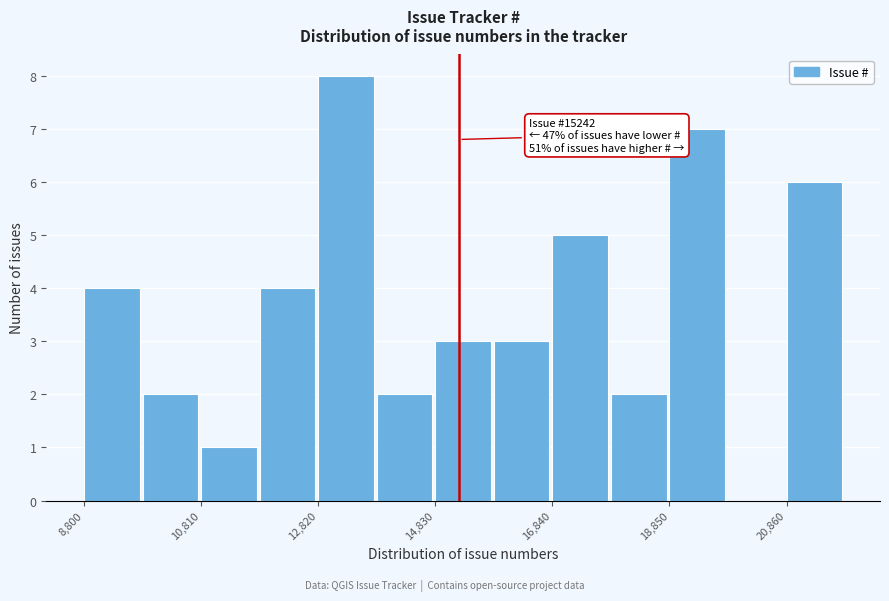

Around what value on the x-axis is the tallest bar? Give the approximate position of its centre, as read against the axis.

13500